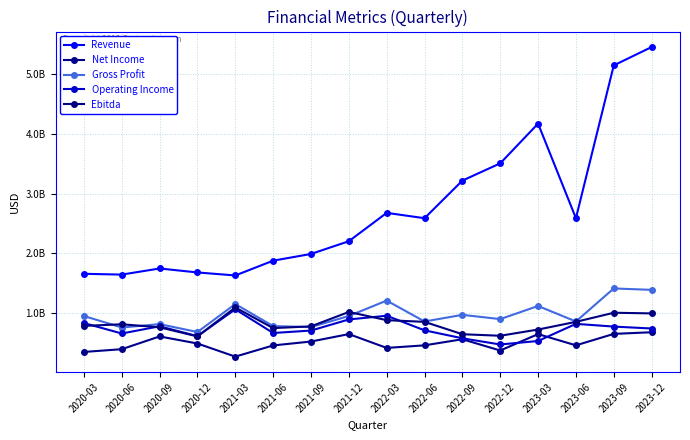

Count the number of categories in the chart.

16